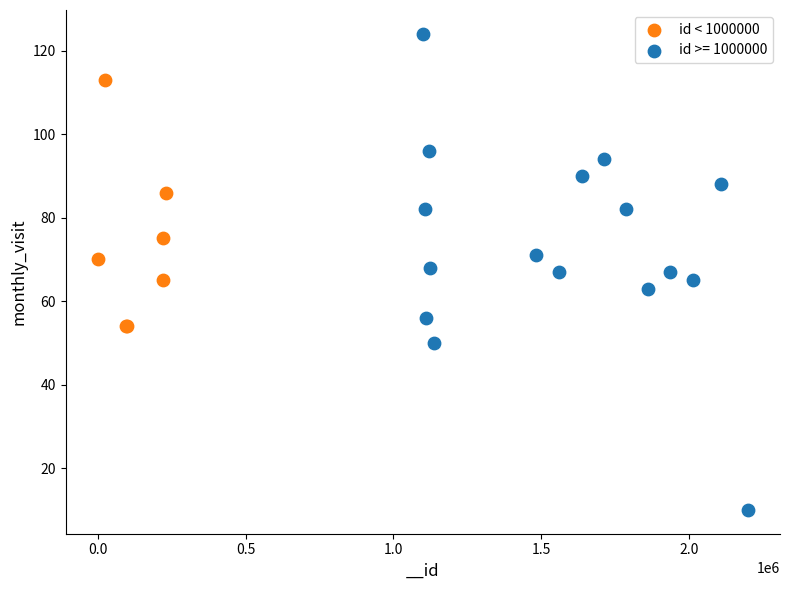

Which series reaches the minimum Y coordinate?

id >= 1000000